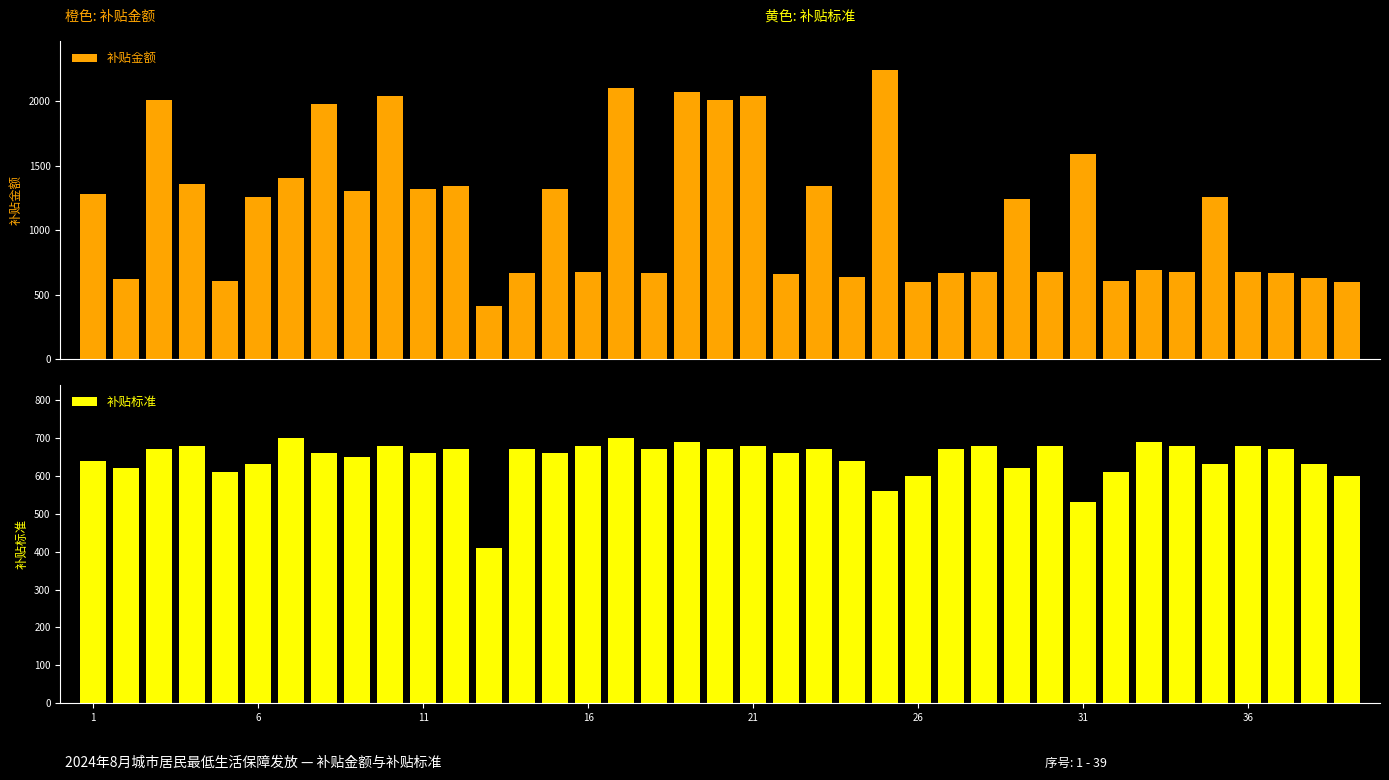

What is the smallest value displayed?

410